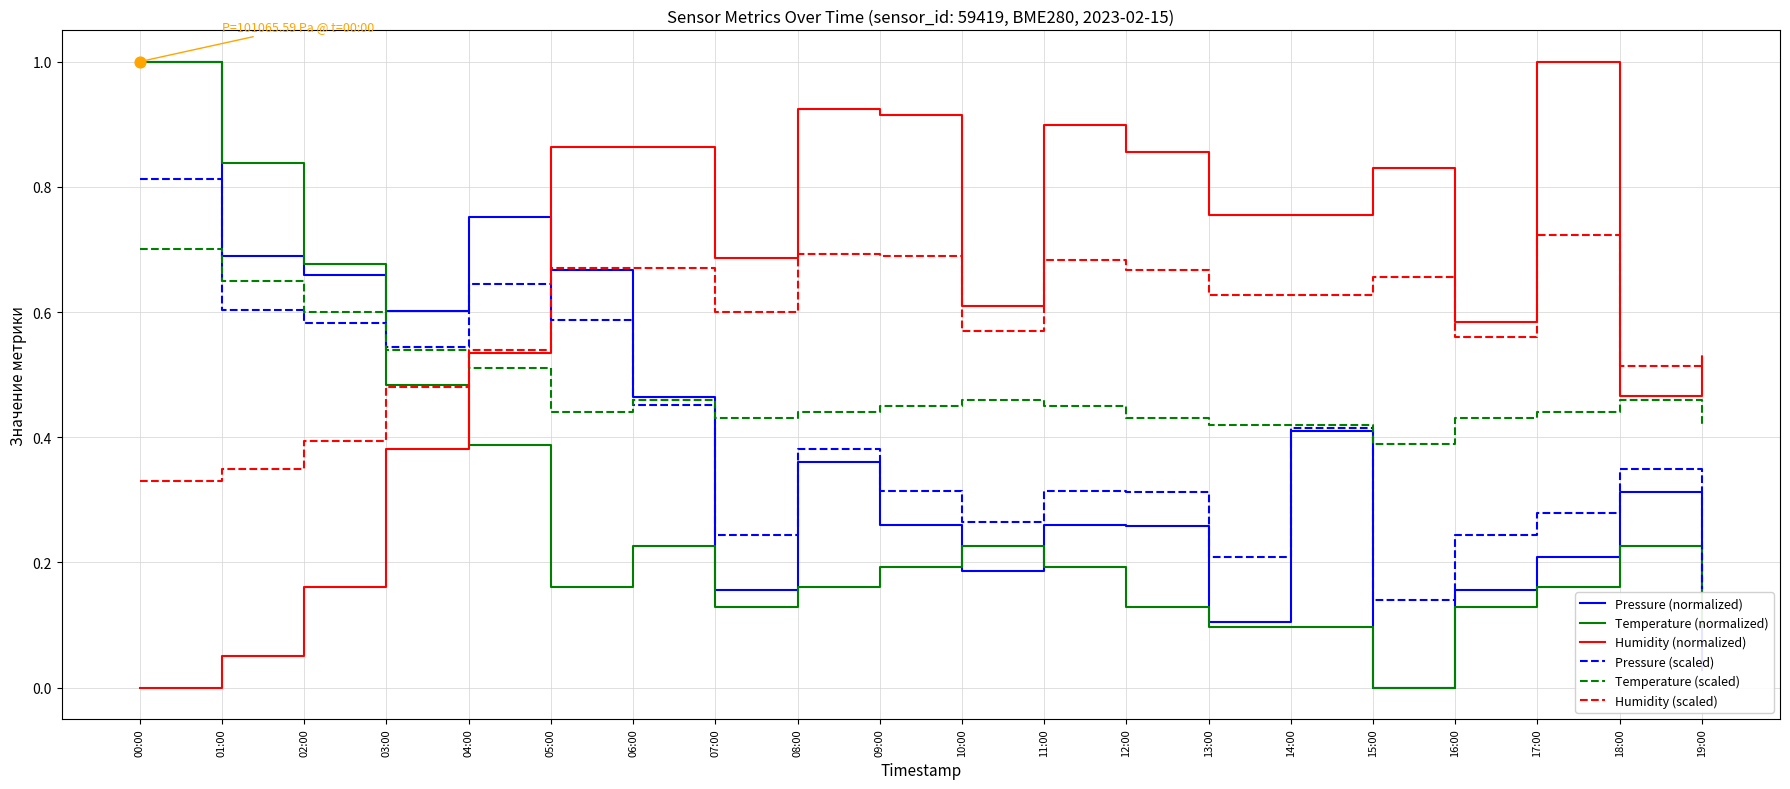

Which series has the largest total across all categories?

Humidity (normalized)